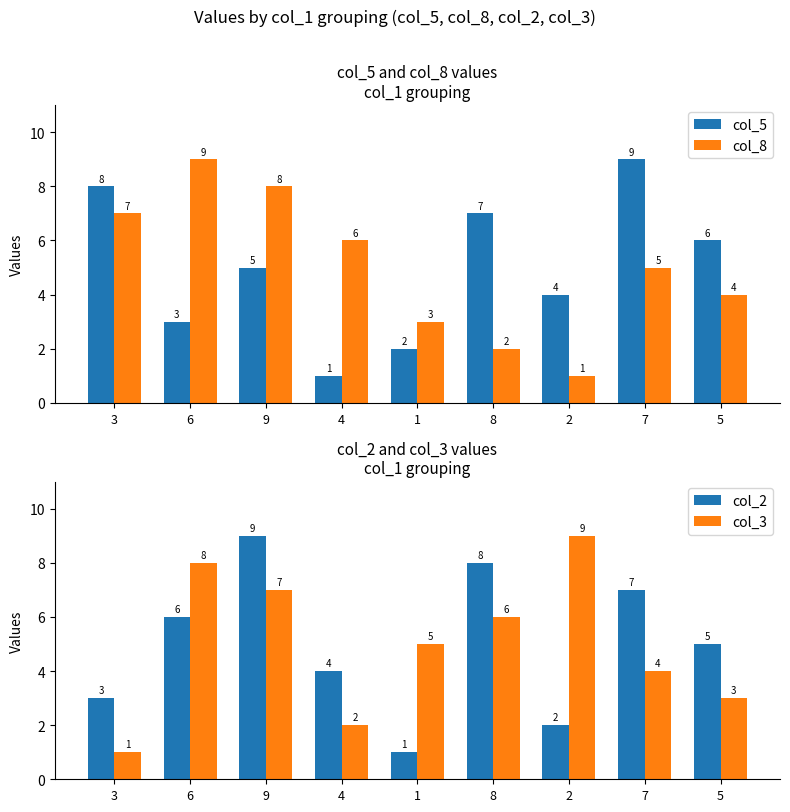

True or false: col_3 has a value of 4 at 5.

False